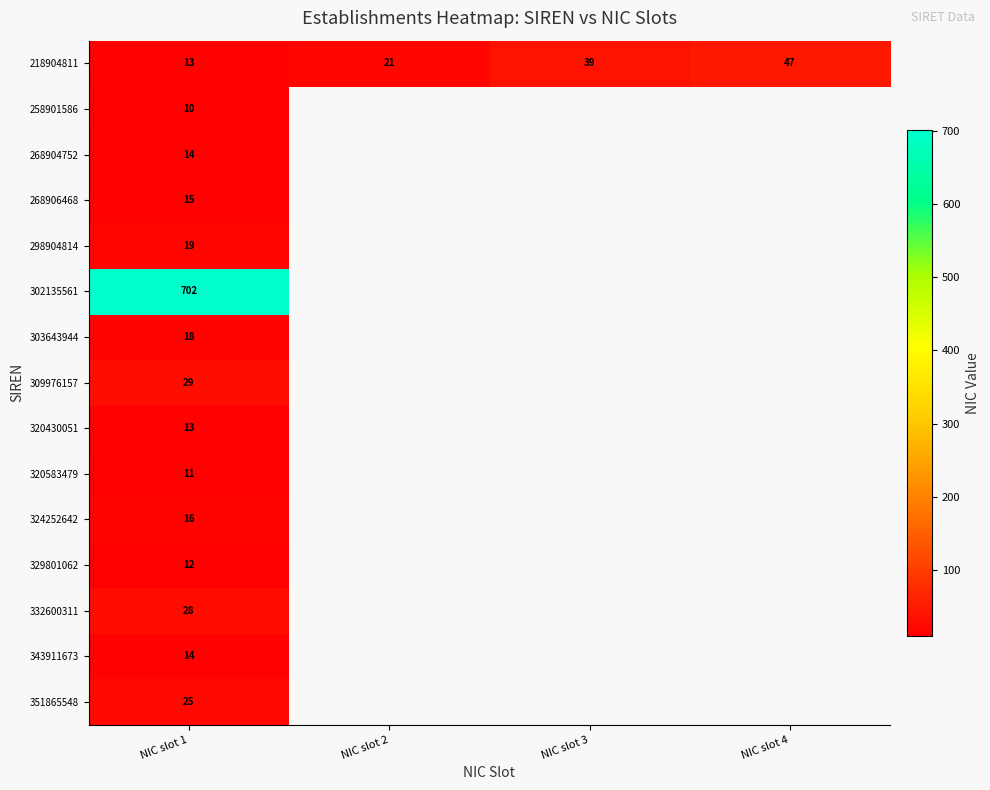

Which category has the lowest value across all series?

NIC slot 1